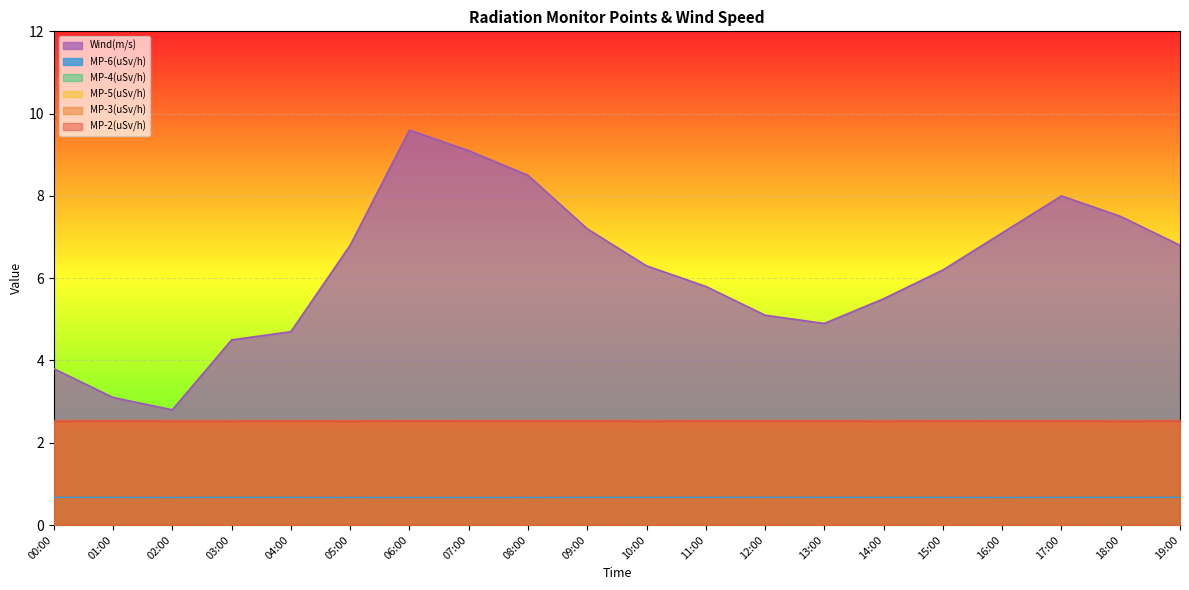

Which series has the widest spread of values?

Wind(m/s)